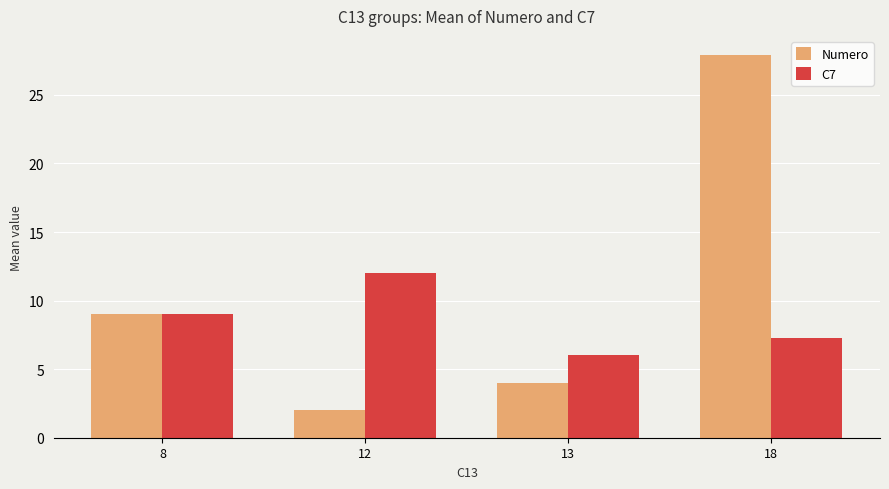

The Numero series shows 42.6 at 18. True or false?

False